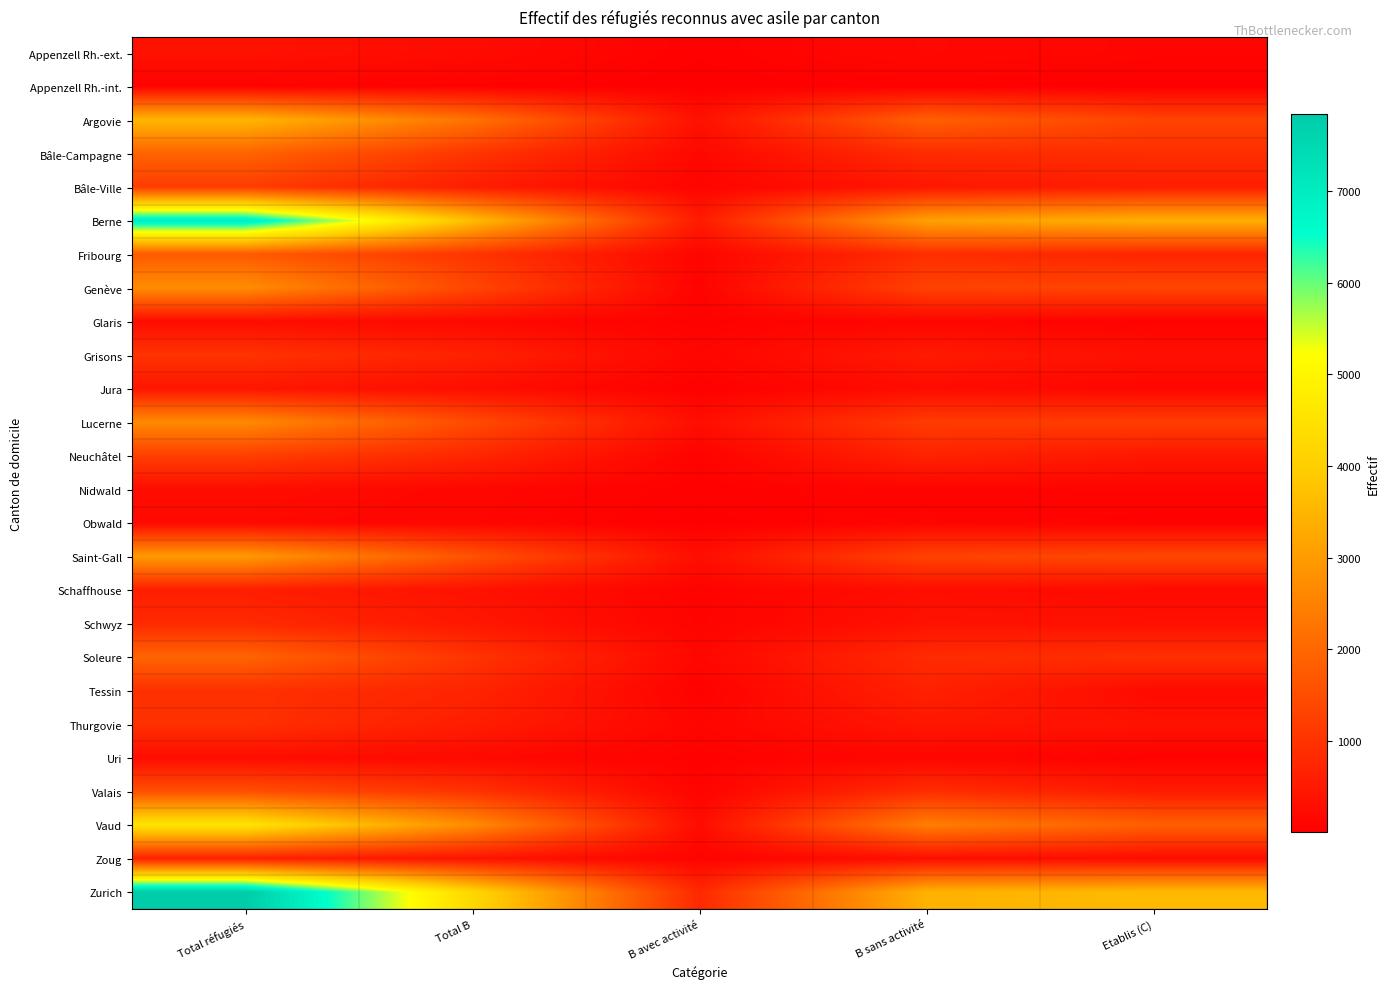

At how many categories does at least one series exceed 7660?

1